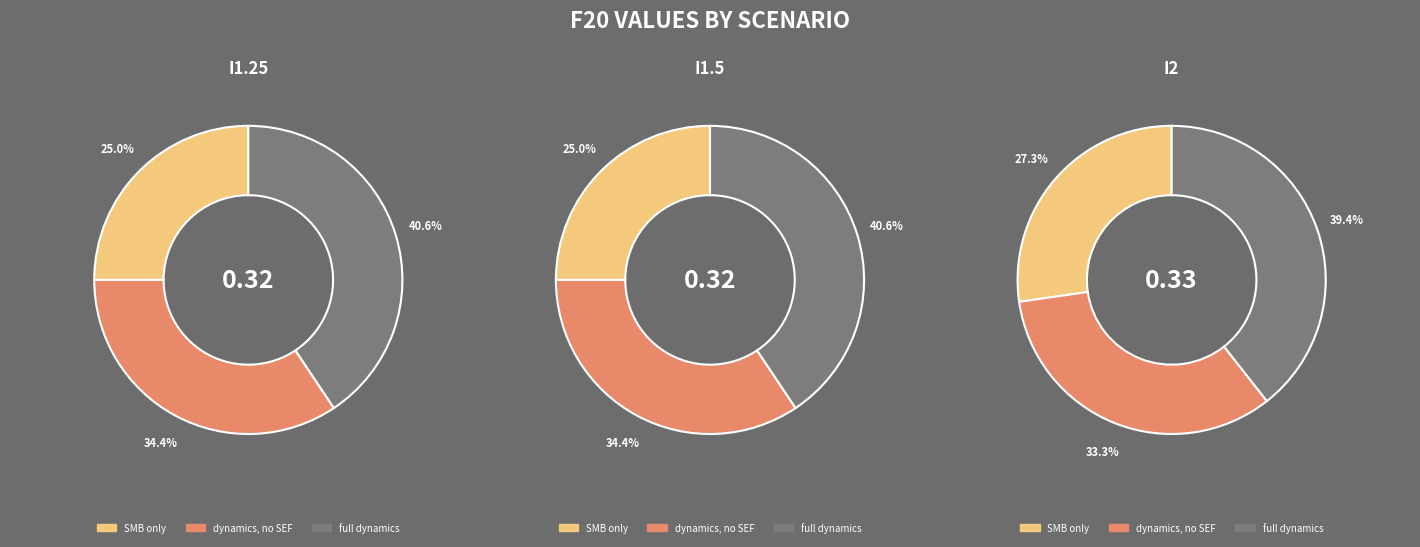

Rank the series by their average value, from highest to lowest.

full dynamics, dynamics, no SEF, SMB only